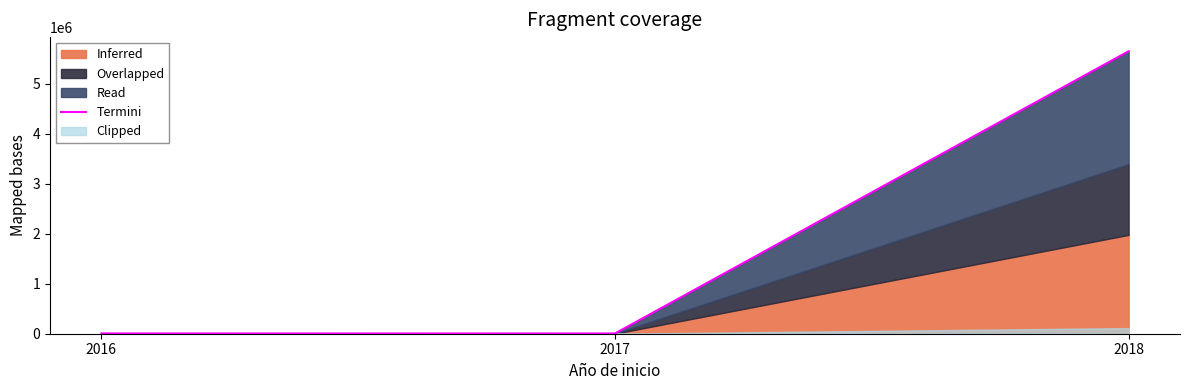

What is the sum of the values at 2017 and 2018?

5652962